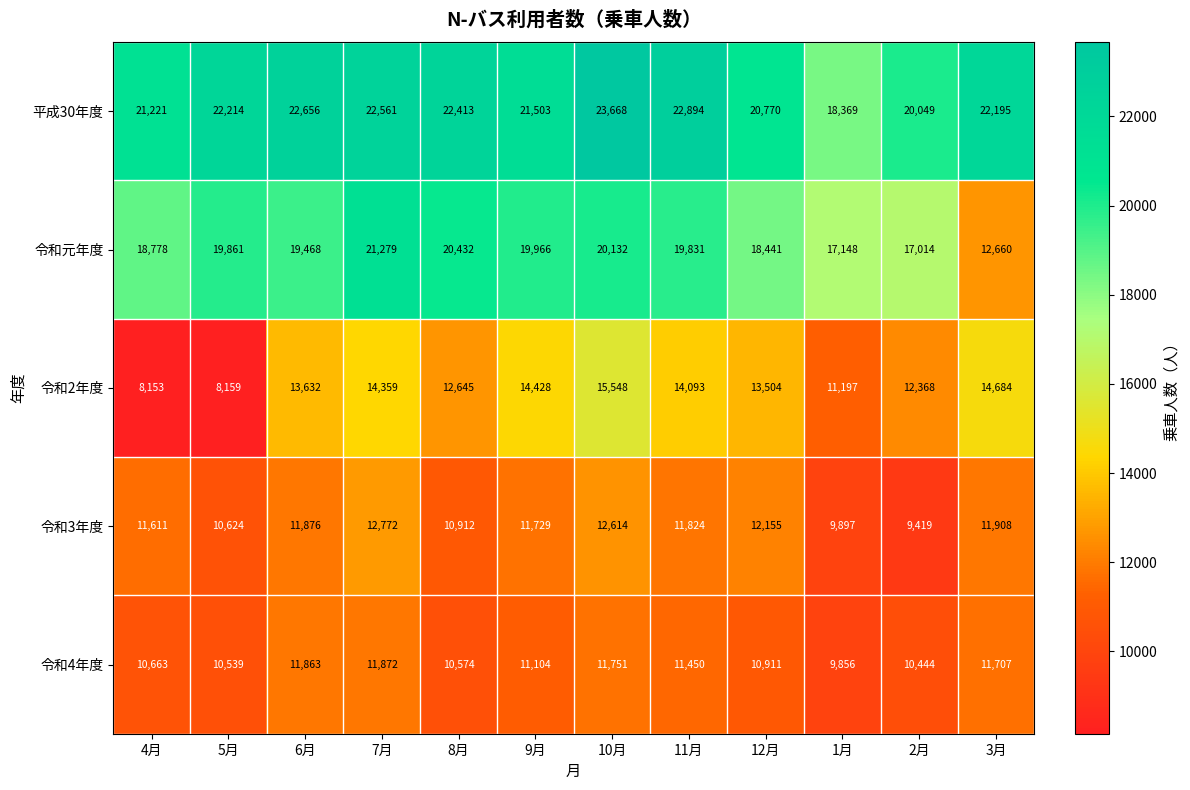

At which category does the chart reach its minimum across all series?

4月